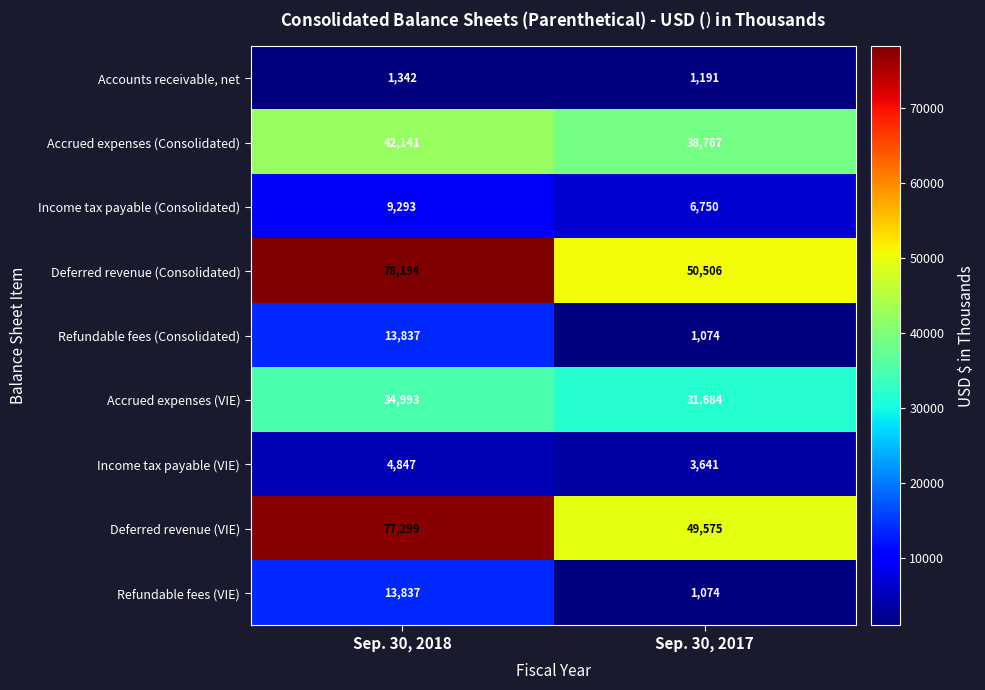

What is the average value of the Refundable fees (VIE) series?

7456